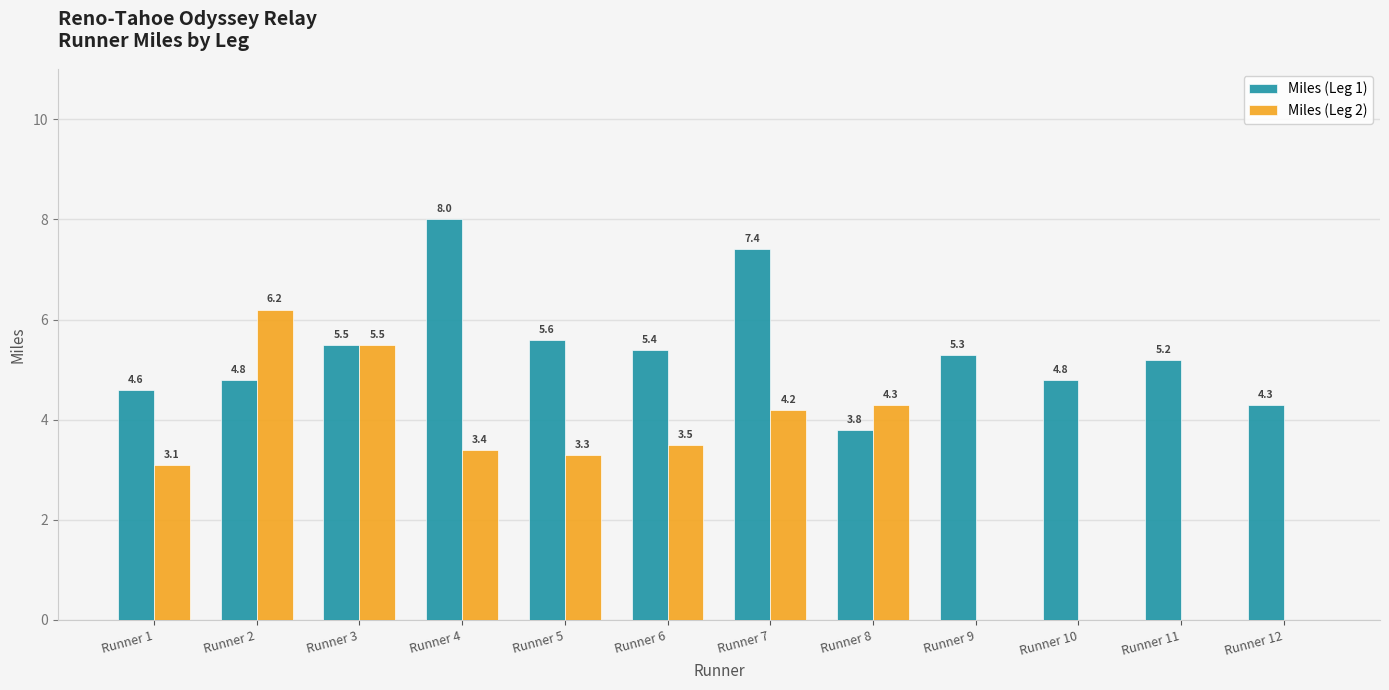

Where does the Miles (Leg 2) series first go above 3?

Runner 1